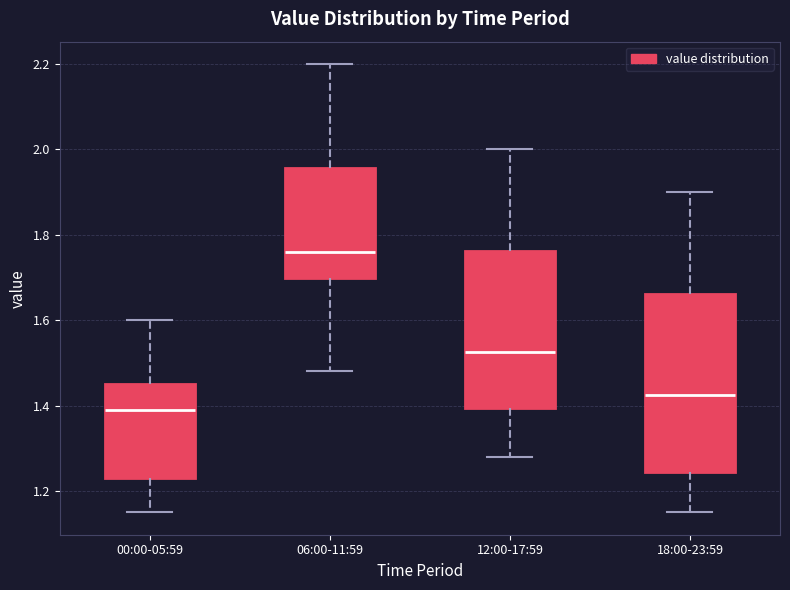

Which box has the highest median line?

06:00-11:59